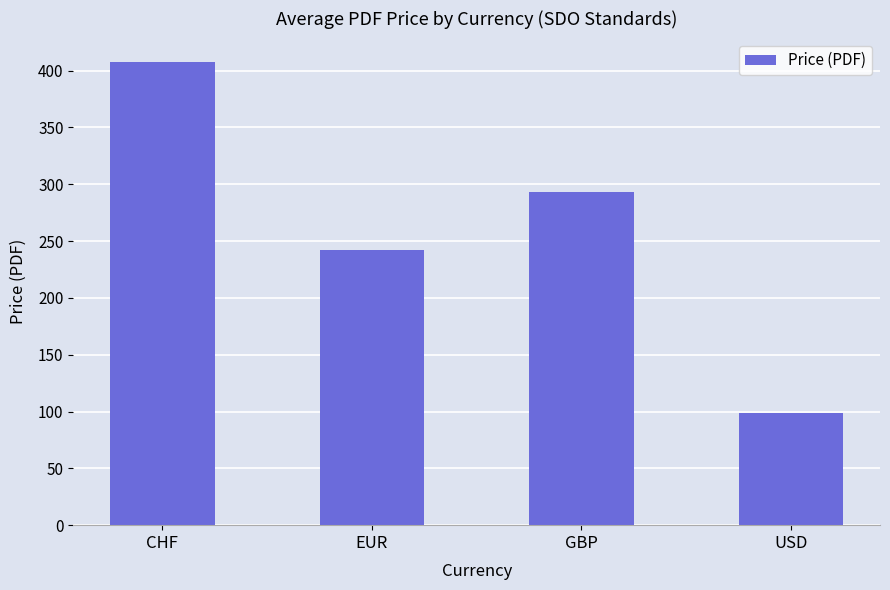

The chart shows a value of 183.6 at GBP. True or false?

False